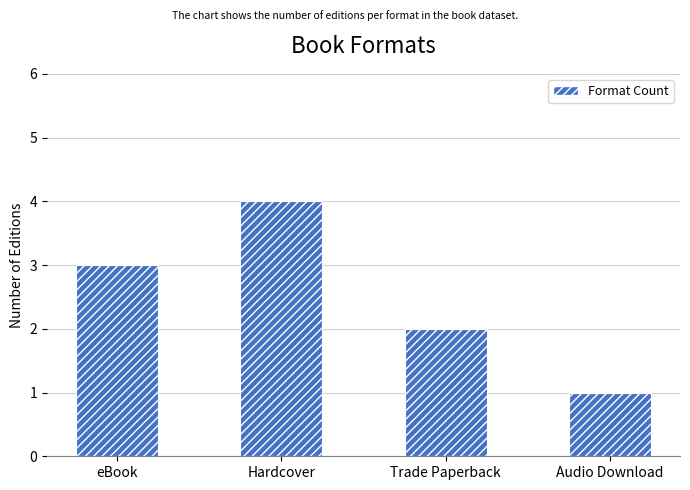

What is the sum of the values at Audio Download and Trade Paperback?

3